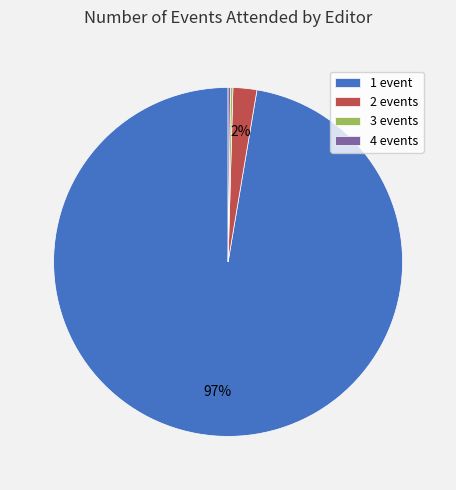

To the nearest percent, what is the average slice percentage?

25%